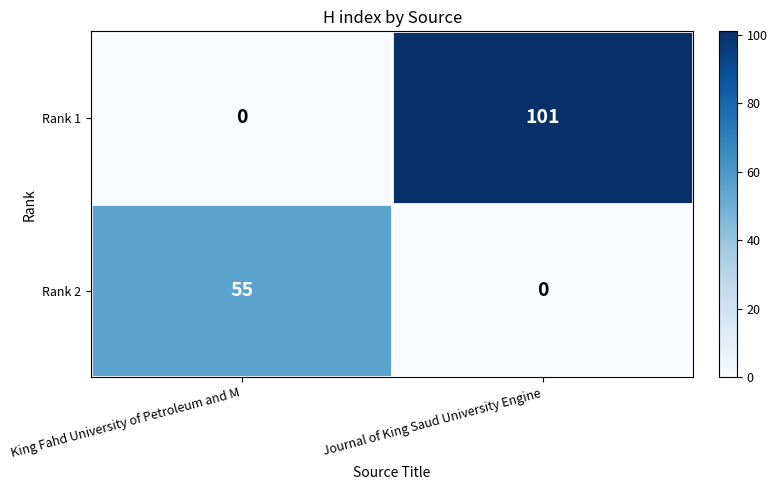

List the series in order of their peak value, lowest first.

Rank 2, Rank 1